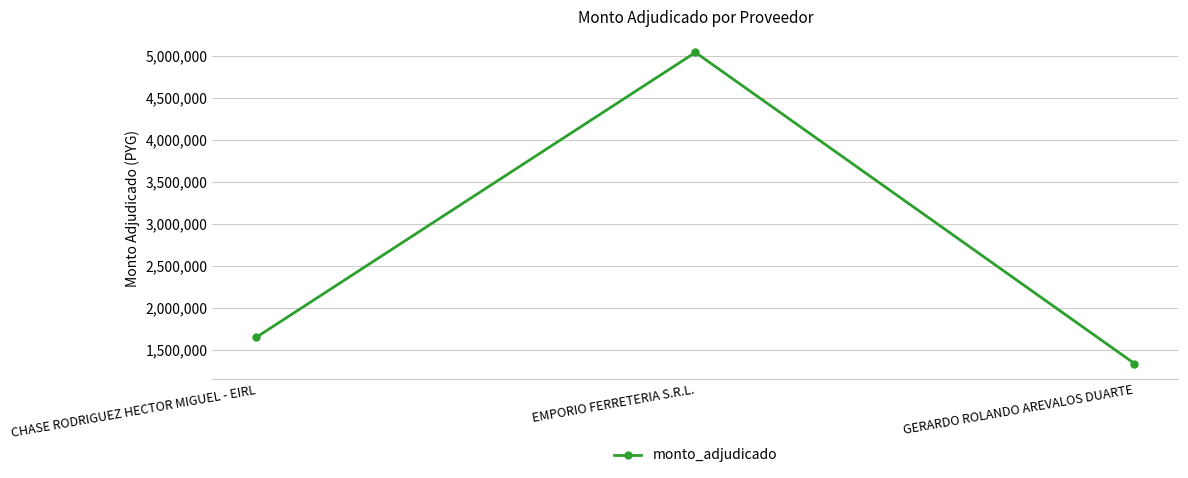

Where is the data nearest to the value 3192057?

CHASE RODRIGUEZ HECTOR MIGUEL - EIRL